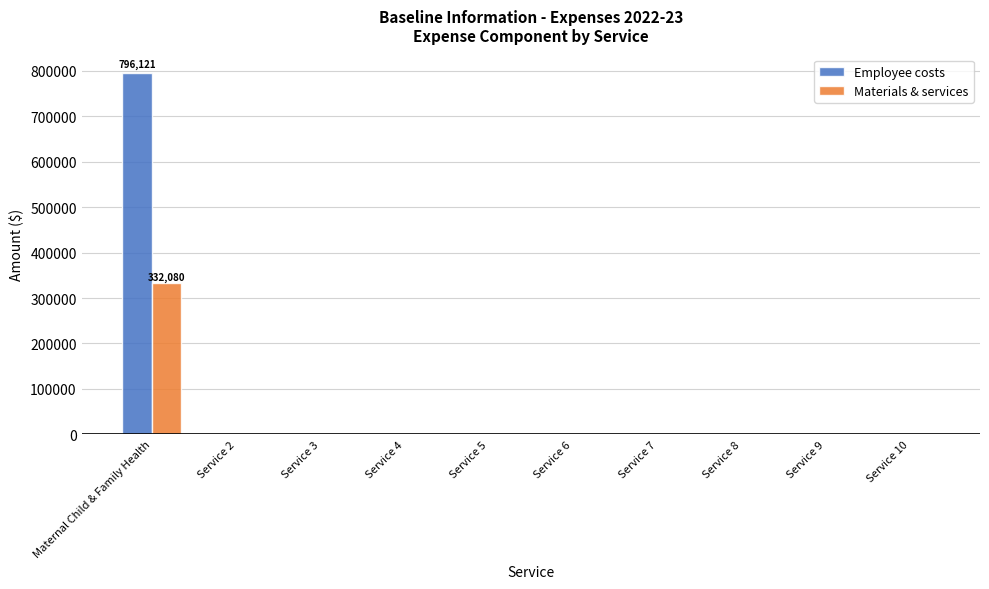

Which series has the largest total across all categories?

Employee costs